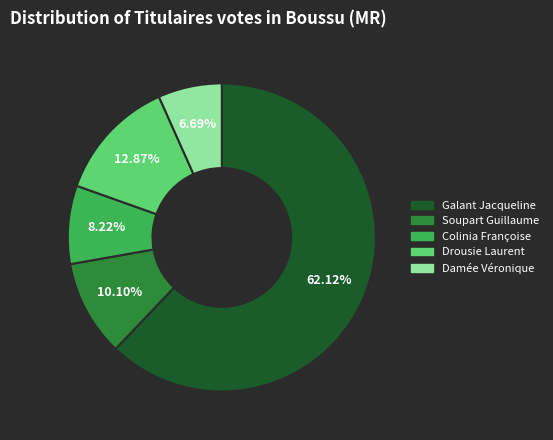

How many slices are in this pie chart?

5